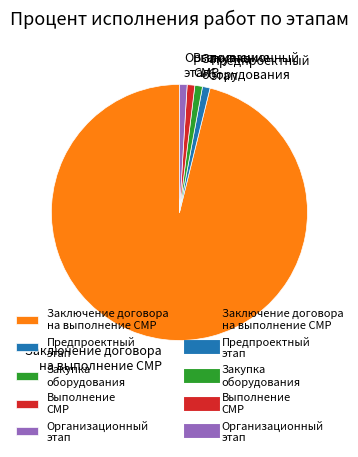

Do Организационный этап and Заключение договора на выполнение СМР together represent more than half of the pie?

Yes